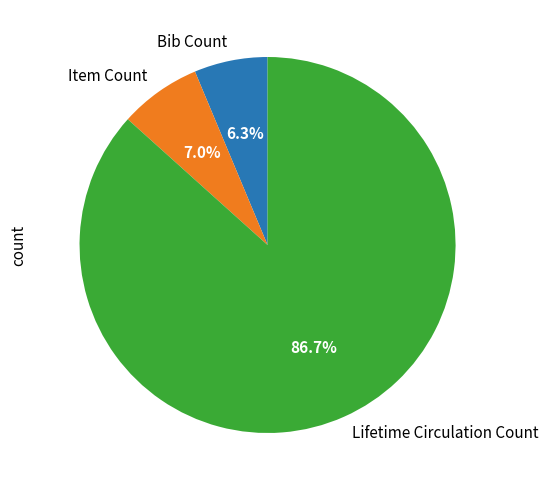

Between Lifetime Circulation Count and Item Count, which is larger?

Lifetime Circulation Count